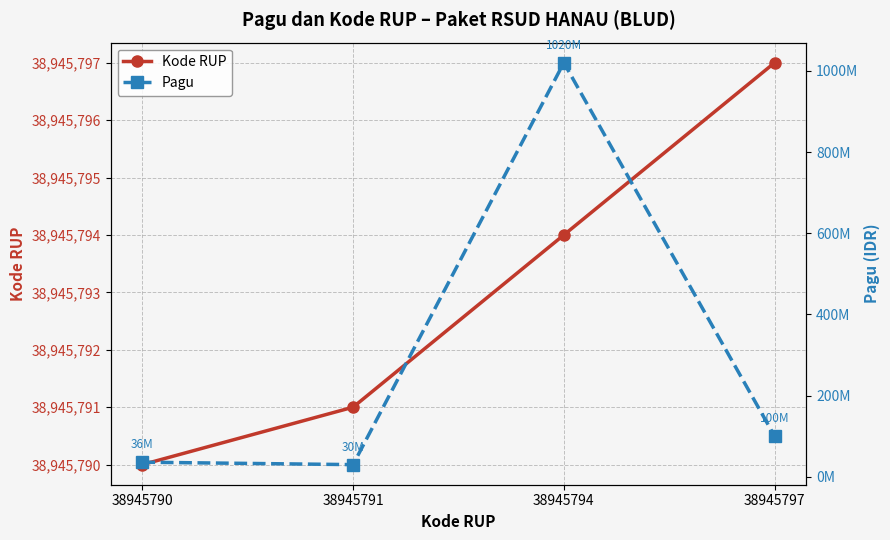

How many distinct data groups are displayed?

2